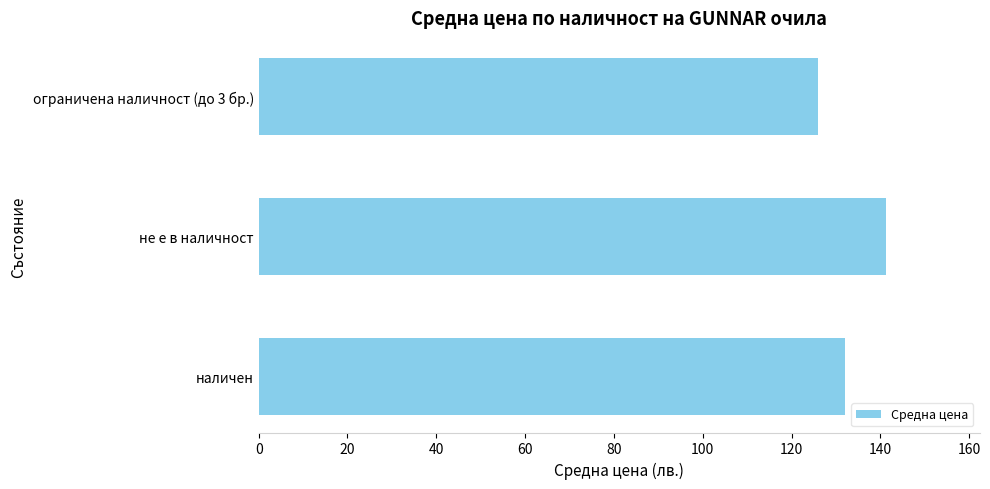

What is the maximum value shown in the chart?

141.2